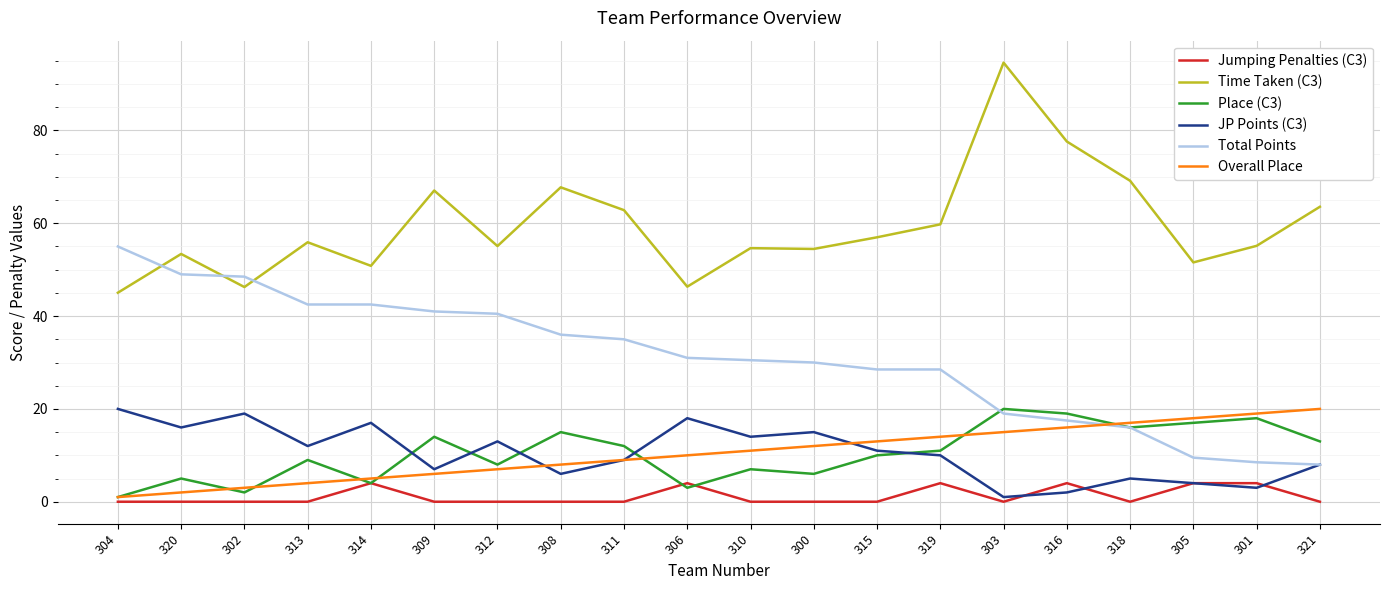

What are all the series names shown in the legend?

Jumping Penalties (C3), Time Taken (C3), Place (C3), JP Points (C3), Total Points, Overall Place